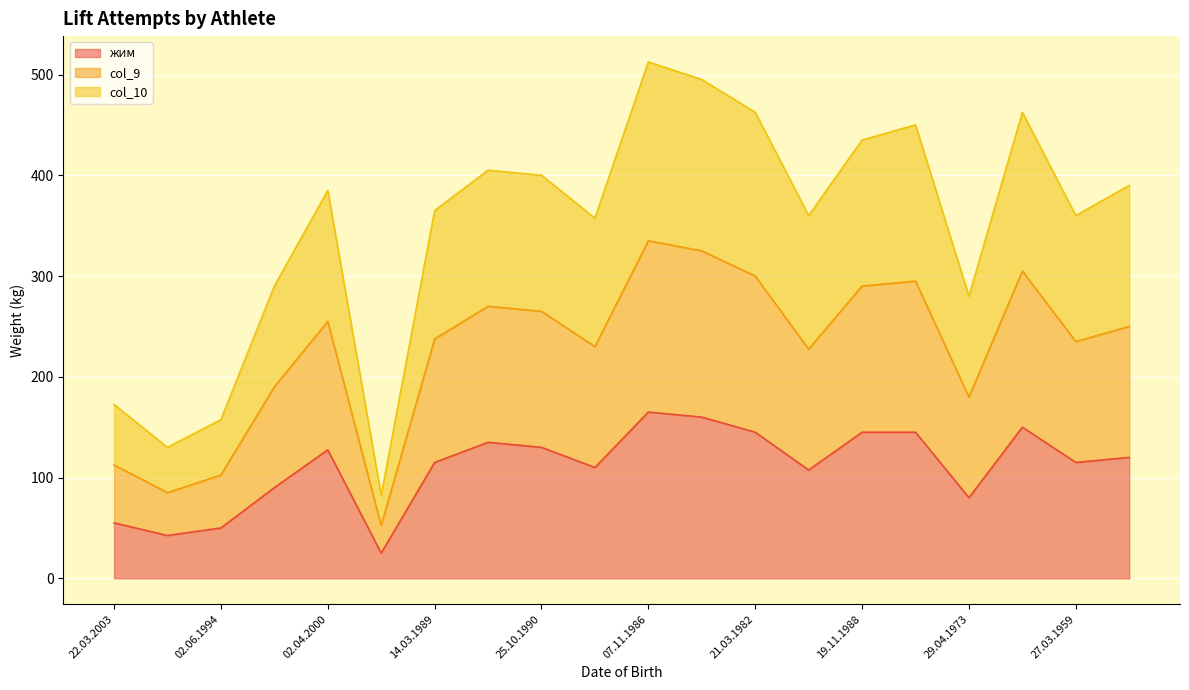

True or false: col_10 and col_9 cross at least once.

False